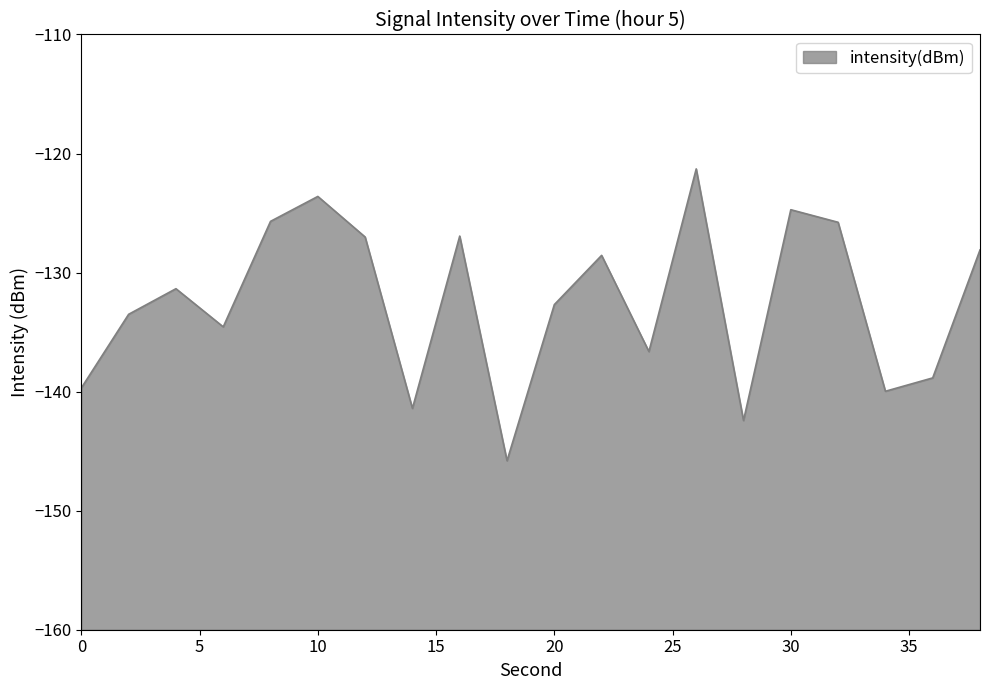

How many data points are less than -131?

11